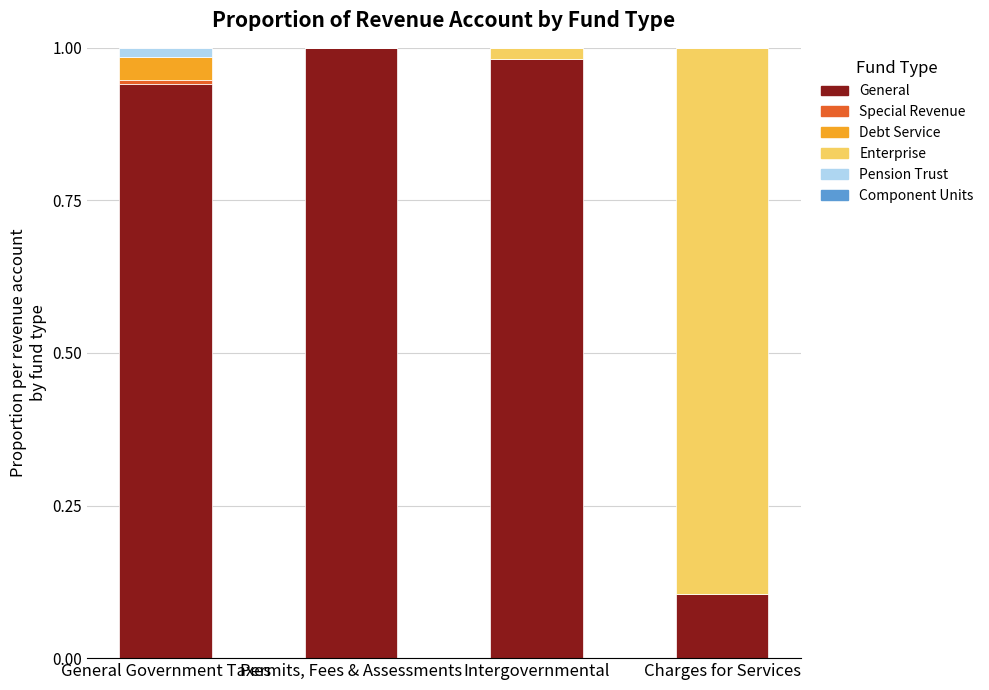

Count the number of categories in the chart.

4